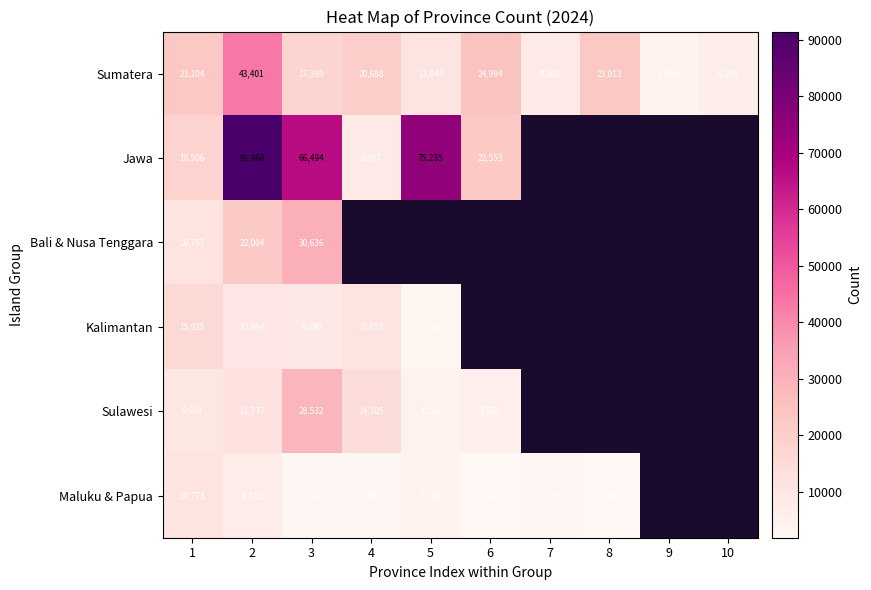

What is the difference between the maximum and minimum values in the Sumatera series?

39721